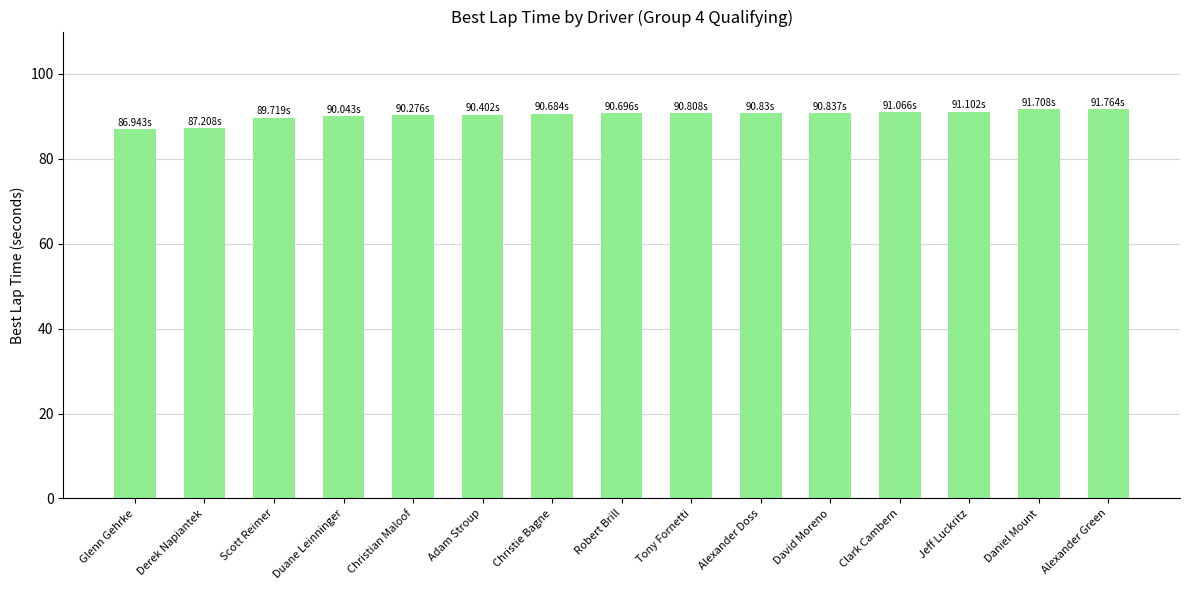

What is the sum of the values at Jeff Luckritz and Daniel Mount?

182.8